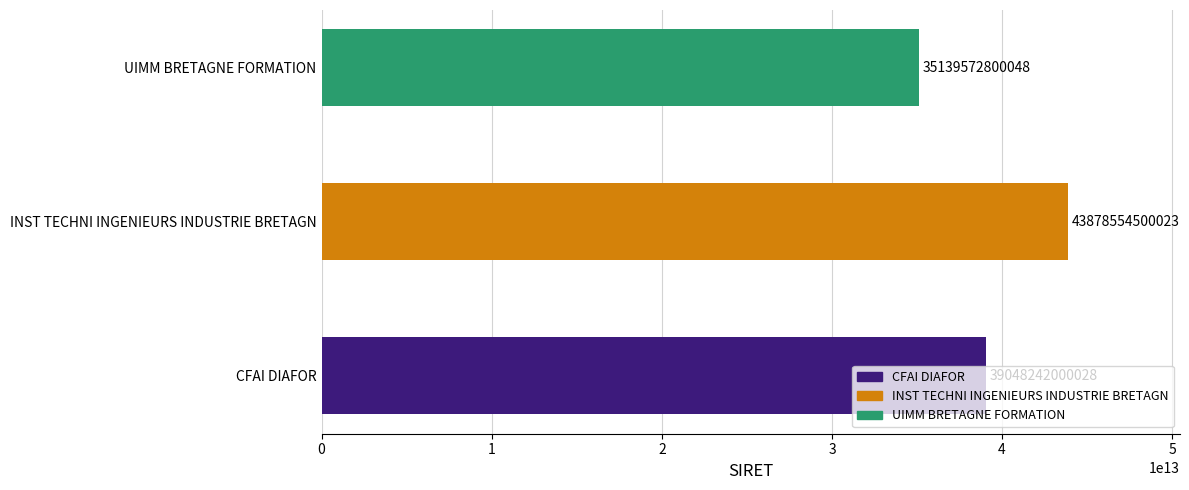

How many distinct data groups are displayed?

1